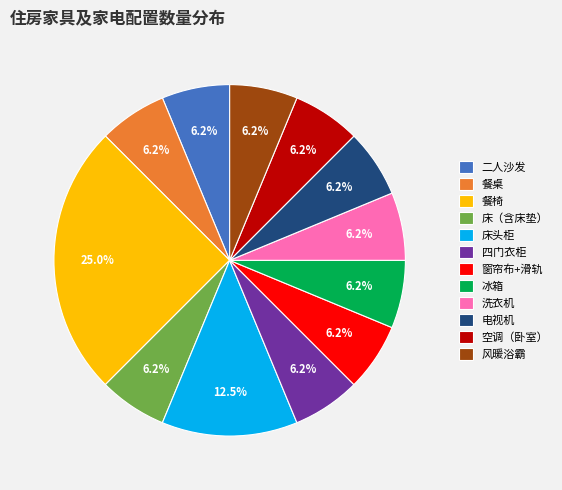

Which slice is the largest?

餐椅